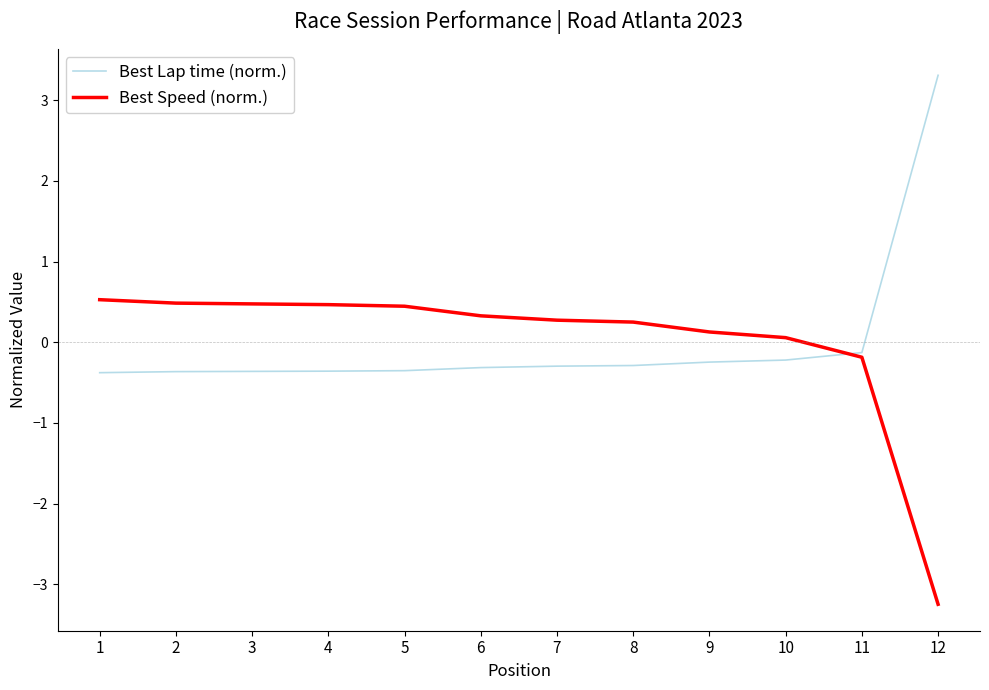

What is the minimum value for Best Lap time (norm.)?

-0.4